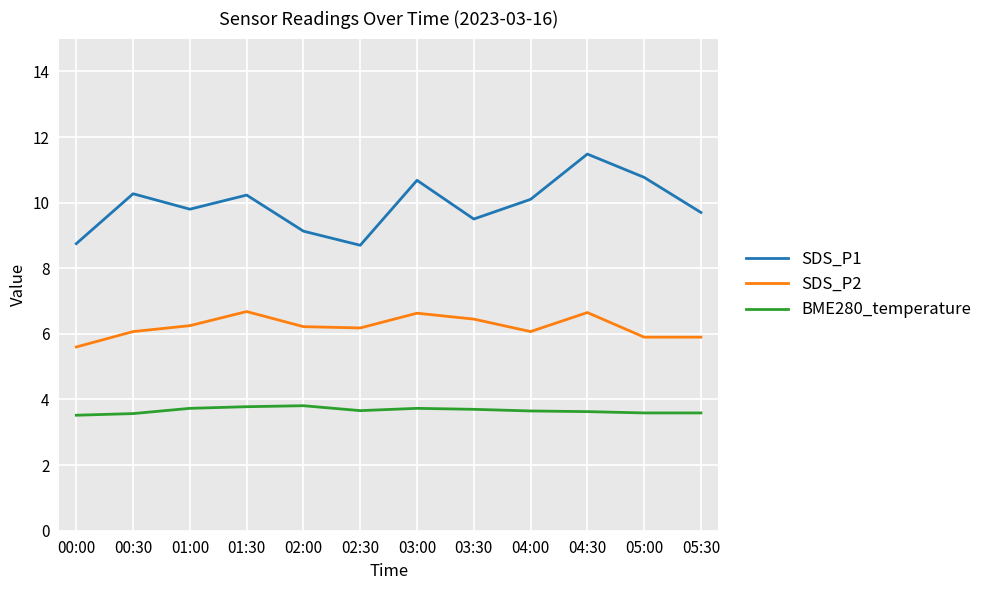

Does the chart have visible grid lines?

Yes